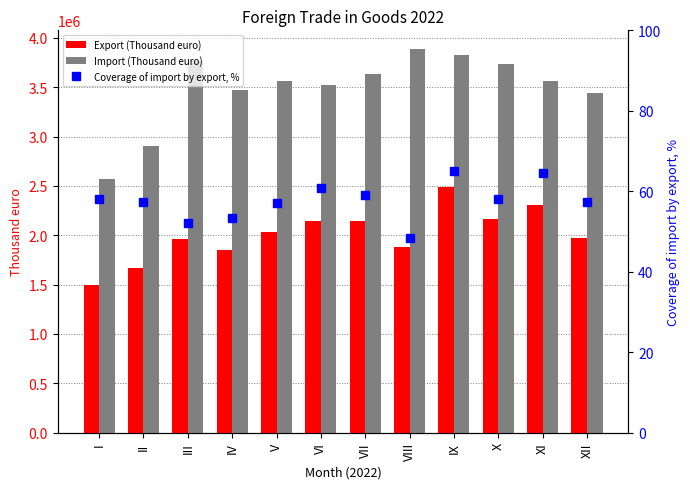

Reading right to left, what are all the values shown in this chart?

Export (Thousand euro): XII=1969287.0	XI=2303006.0	X=2163486.0	IX=2489267.0	VIII=1879173.0	VII=2148407.0	VI=2148936.0	V=2035638.0	IV=1850980.0	III=1963530.0	II=1662924.0	I=1493587.0
Import (Thousand euro): XII=3436574.0	XI=3562787.0	X=3731390.0	IX=3825807.0	VIII=3882197.0	VII=3635546.0	VI=3525910.0	V=3561497.0	IV=3468477.0	III=3762537.0	II=2901671.0	I=2570127.0
Coverage of import by export, %: XII=57.3	XI=64.6	X=58.0	IX=65.1	VIII=48.4	VII=59.1	VI=60.9	V=57.2	IV=53.4	III=52.2	II=57.3	I=58.1